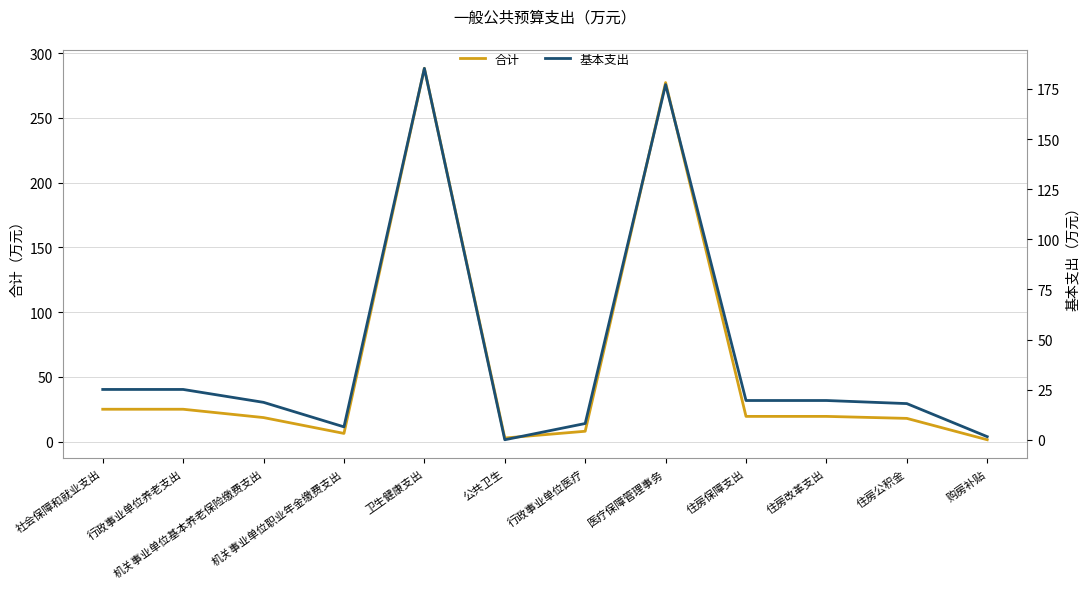

The value of 合计 at 行政事业单位养老支出 is 13.7. True or false?

False